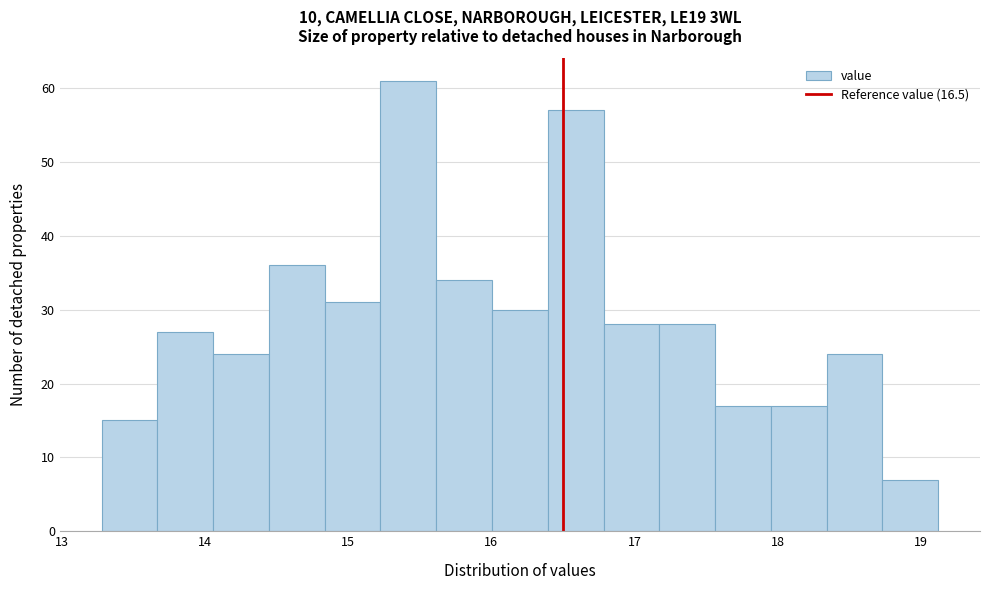

Read against the x-axis, roughly where is the centre of the tallest bar?

15.4